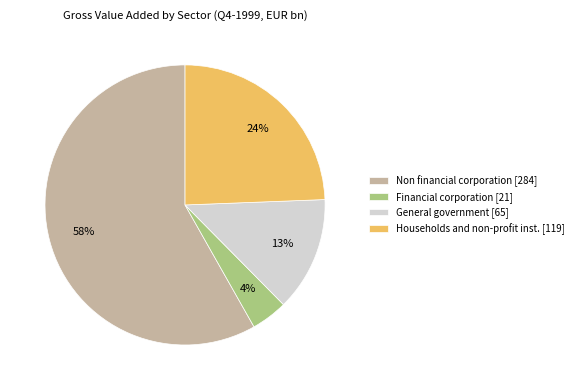

Which slice represents more than half of the pie?

Non financial corporation